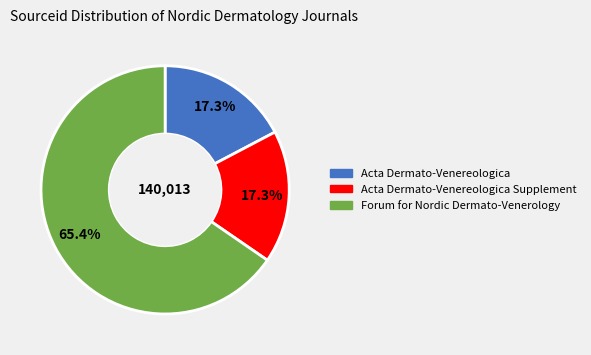

Does any single category account for the majority?

Yes